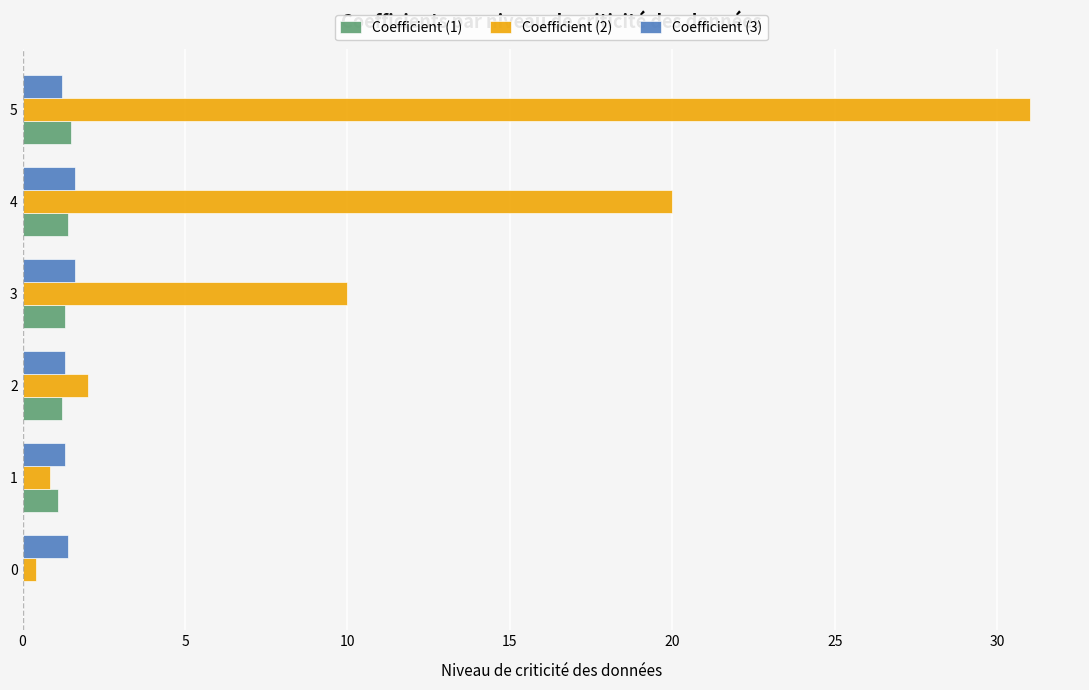

At which category is the sum across all series the highest?

5